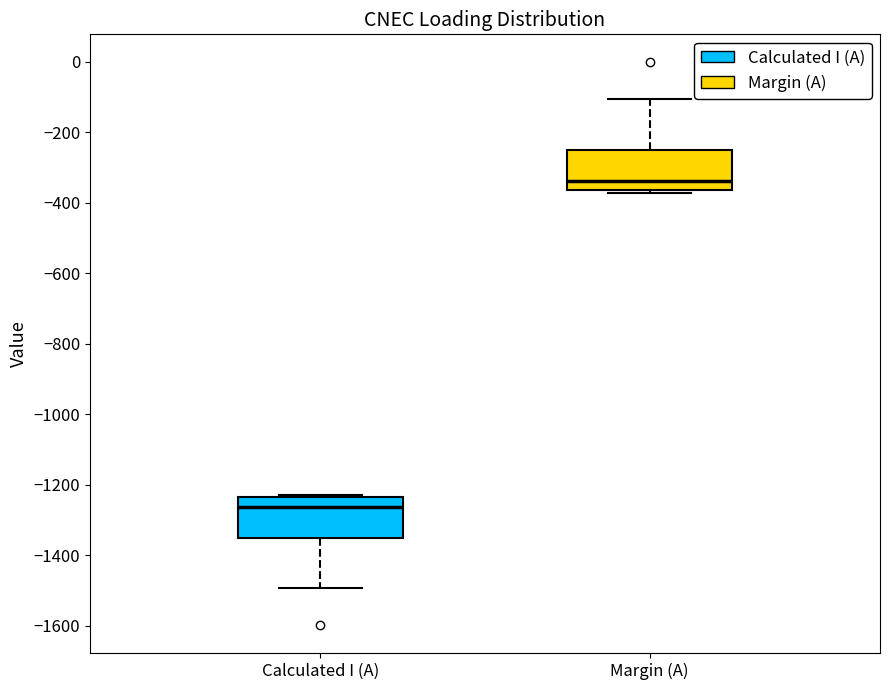

Which box has the lowest median line?

Calculated I (A)